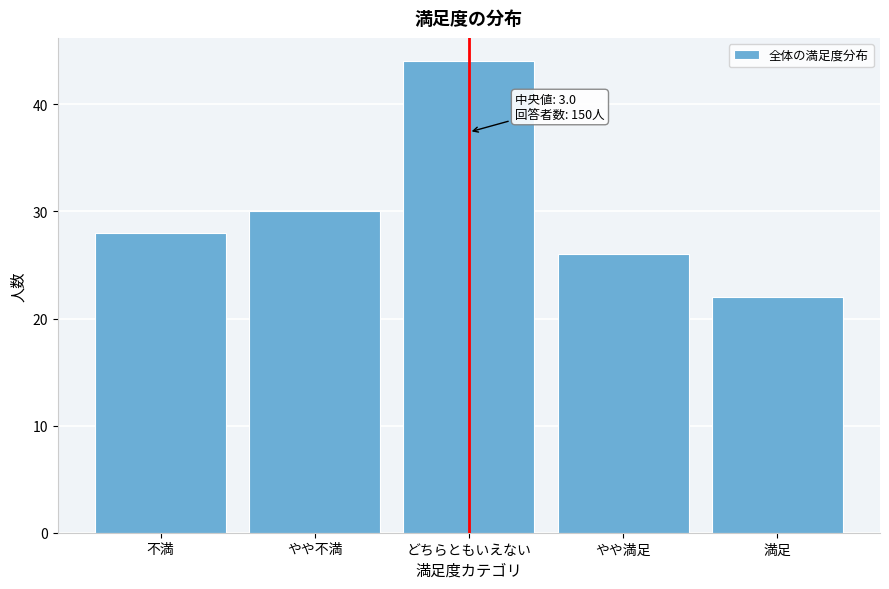

Reading right to left, extract all data points from this chart.

満足=22	やや満足=26	どちらともいえない=44	やや不満=30	不満=28